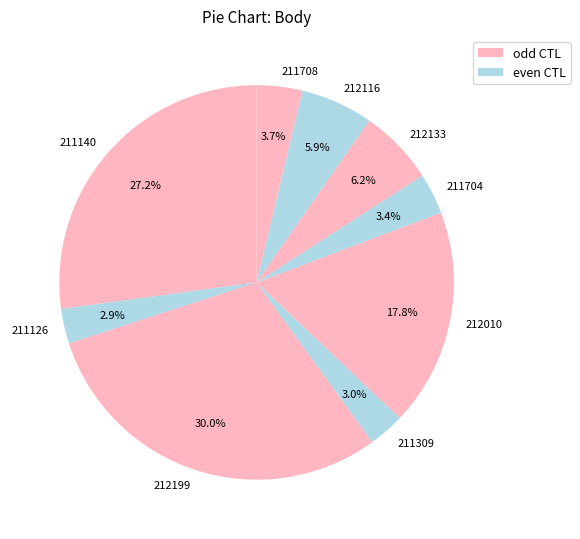

Is the sum of 211126 and 211708 greater than half?

No